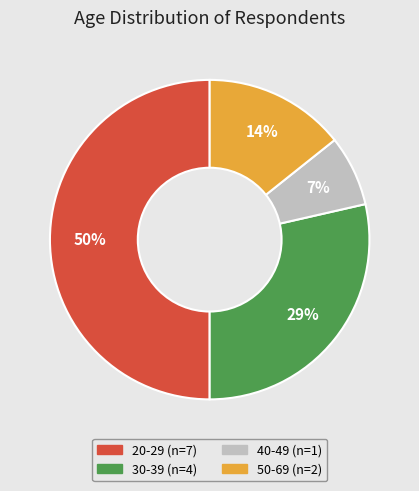

To the nearest percent, what is the difference between the largest and smallest slice percentages?

43%